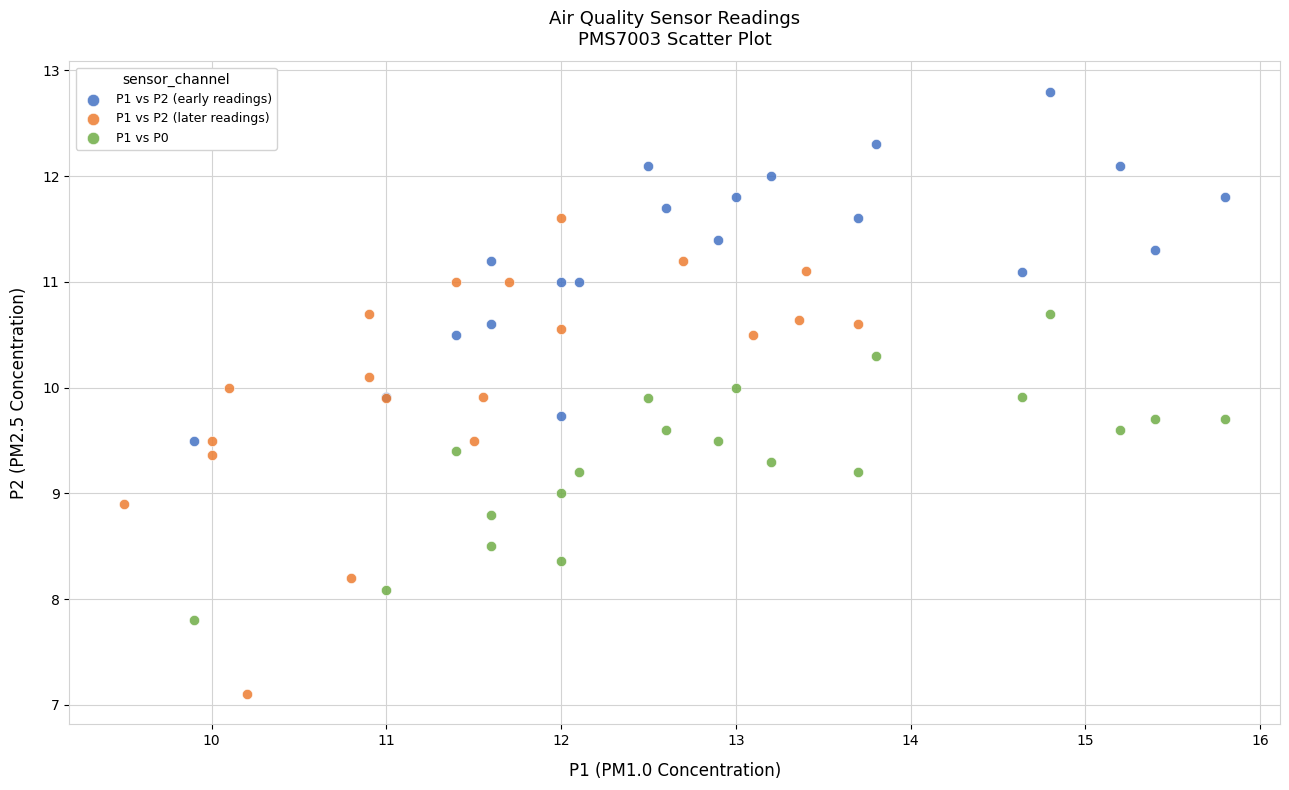

Which series contains the highest Y value?

P1 vs P2 (early readings)